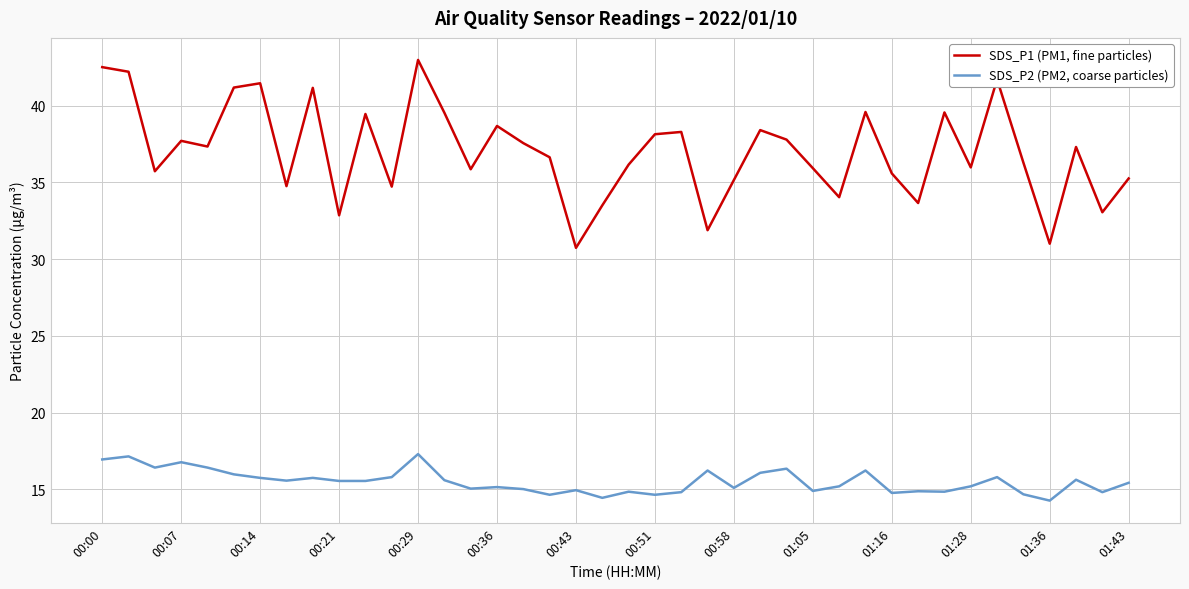

True or false: SDS_P1 (PM1, fine particles) and SDS_P2 (PM2, coarse particles) intersect in this chart.

False